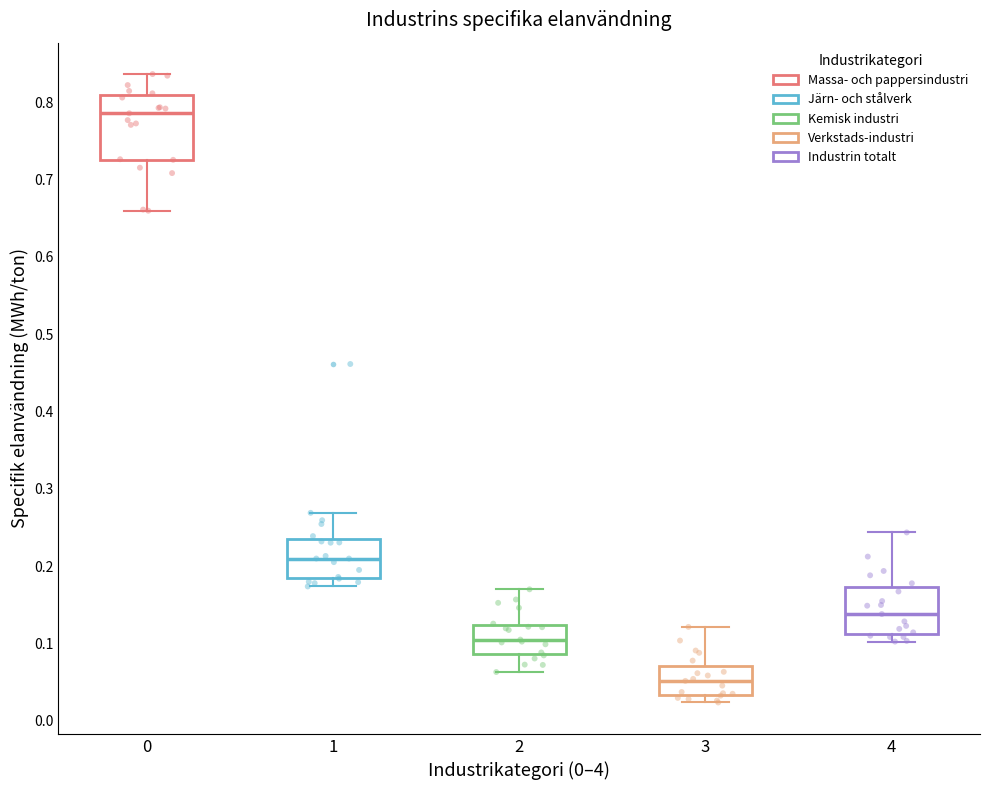

Which box has the lowest median line?

3